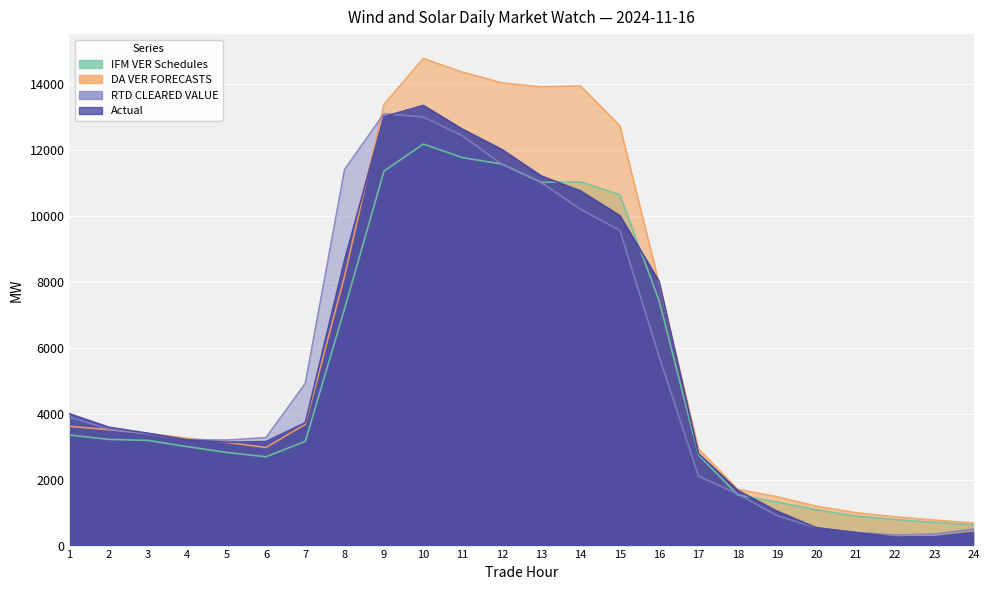

List the labels in order of DA VER FORECASTS value, largest first.

10, 11, 12, 14, 13, 9, 15, 8, 16, 7, 1, 2, 3, 4, 5, 6, 17, 18, 19, 20, 21, 22, 23, 24